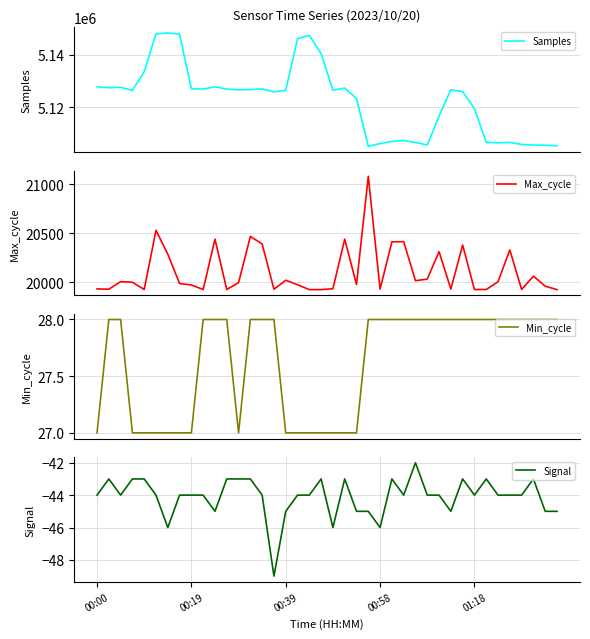

Between 11 and 19, which is larger?

19